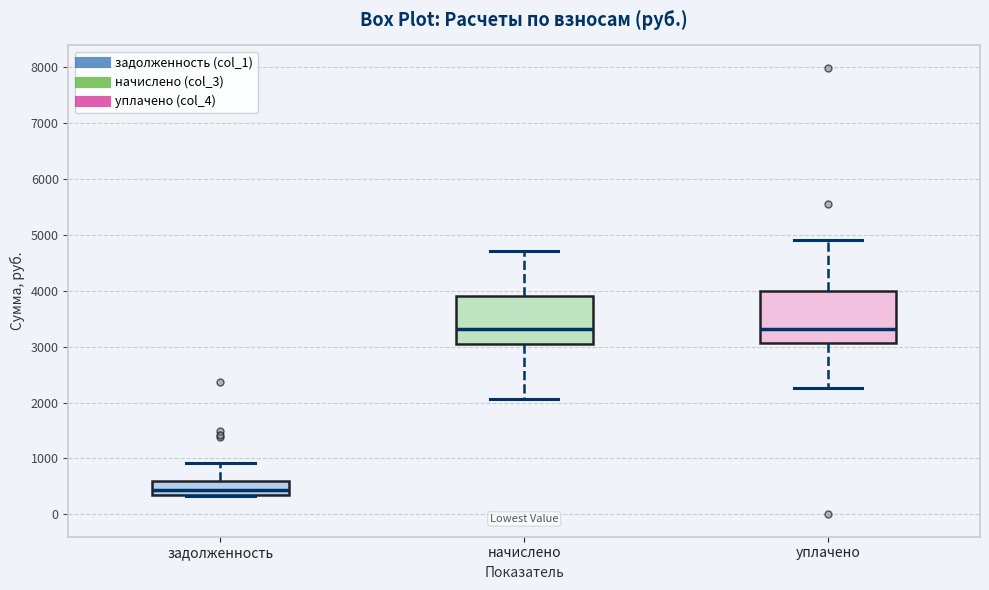

Reading left to right, read every box against the y-axis: the position of its median line, the range the box covers, and the ends of its whiskers. The values are not printed on the chart, so give them approximately, as read against the axis.

задолженность: median 400, box 300 to 600, whiskers 300 to 900
начислено: median 3300, box 3100 to 3900, whiskers 2100 to 4700
уплачено: median 3300, box 3100 to 4000, whiskers 2300 to 4900